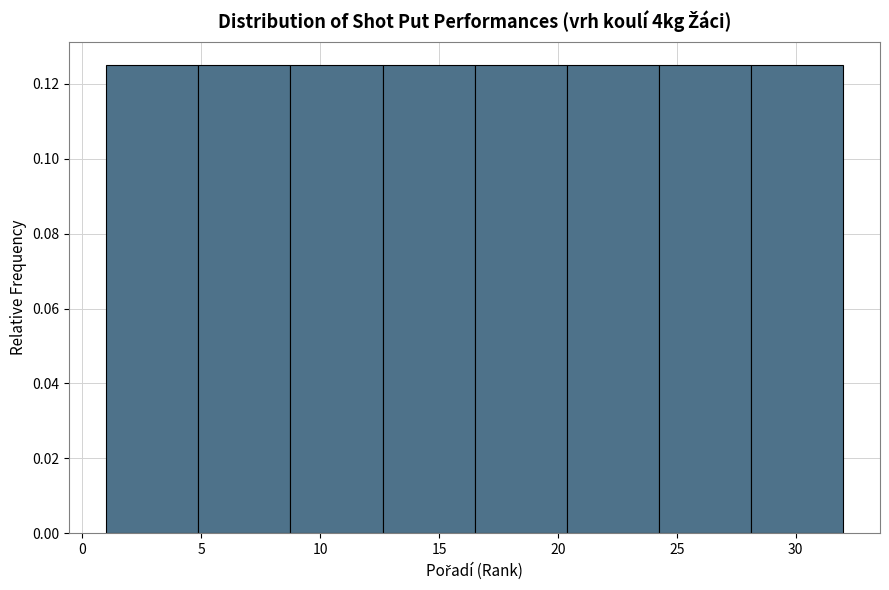

Reading left to right, transcribe this chart: for each bar, give the range it covers on the x-axis and its height. Neither the bar edges nor the heights are printed on the chart, so give them approximately, as read against the axes.

1.0 to 5.0: 0.126
5.0 to 9.0: 0.126
9.0 to 12.5: 0.126
12.5 to 16.5: 0.126
16.5 to 20.5: 0.126
20.5 to 24.5: 0.126
24.5 to 28.0: 0.126
28.0 to 32.0: 0.126